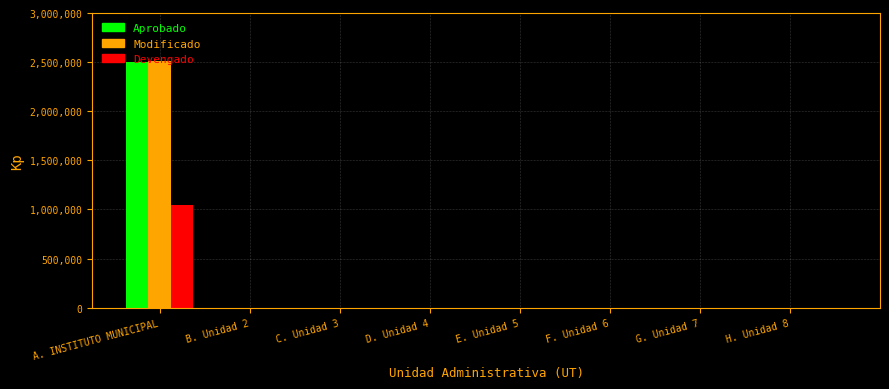

How many groups of bars are there?

8